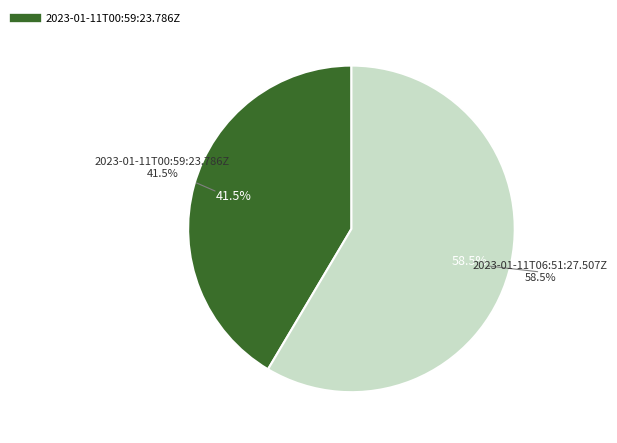

True or false: 2023-01-11T06:51:27.507Z accounts for 59% of the total.

True